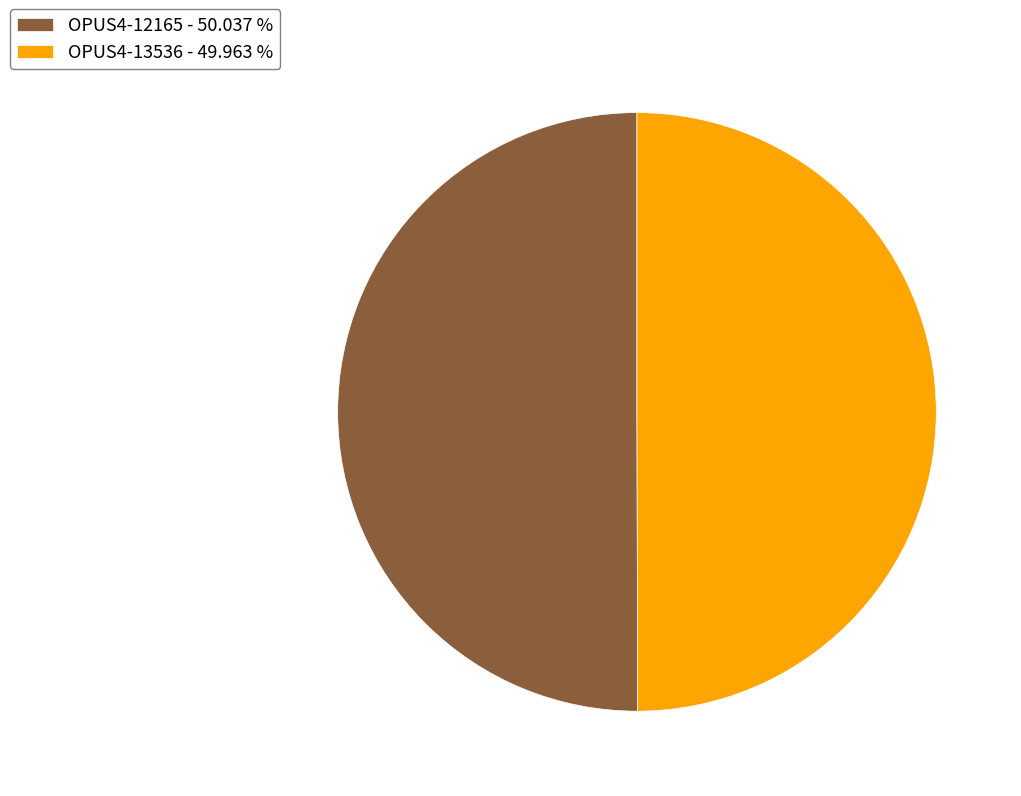

Is it true that OPUS4-12165 is 50% of the pie?

True